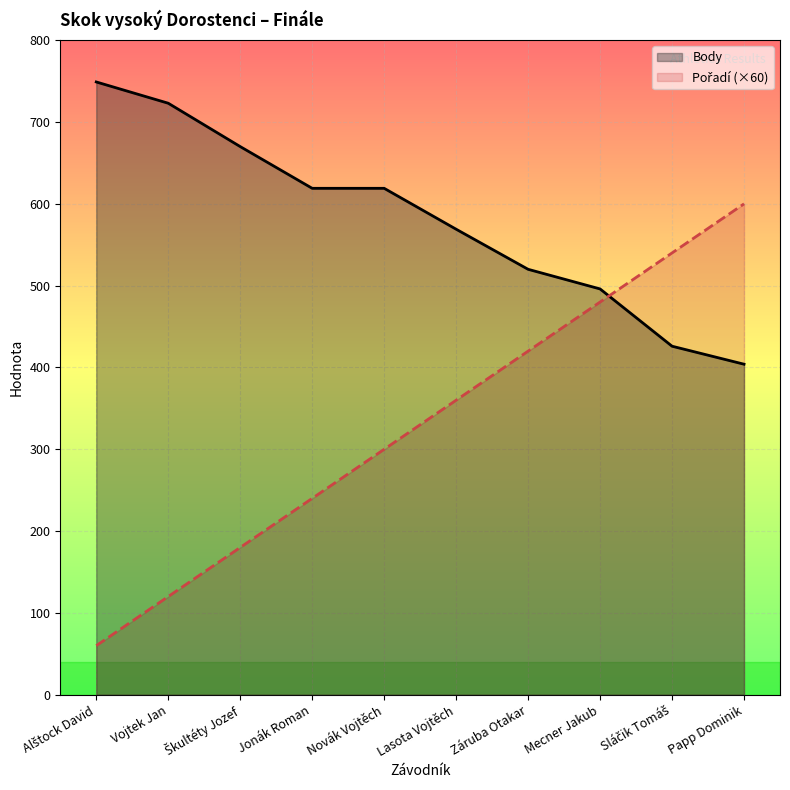

Reading left to right, what are all the values shown in this chart?

Pořadí: Alštock David=60	Vojtek Jan=120	Škultéty Jozef=180	Jonák Roman=240	Novák Vojtěch=300	Lasota Vojtěch=360	Záruba Otakar=420	Mecner Jakub=480	Sláčik Tomáš=540	Papp Dominik=600
Body: Alštock David=749	Vojtek Jan=723	Škultéty Jozef=670	Jonák Roman=619	Novák Vojtěch=619	Lasota Vojtěch=569	Záruba Otakar=520	Mecner Jakub=496	Sláčik Tomáš=426	Papp Dominik=404